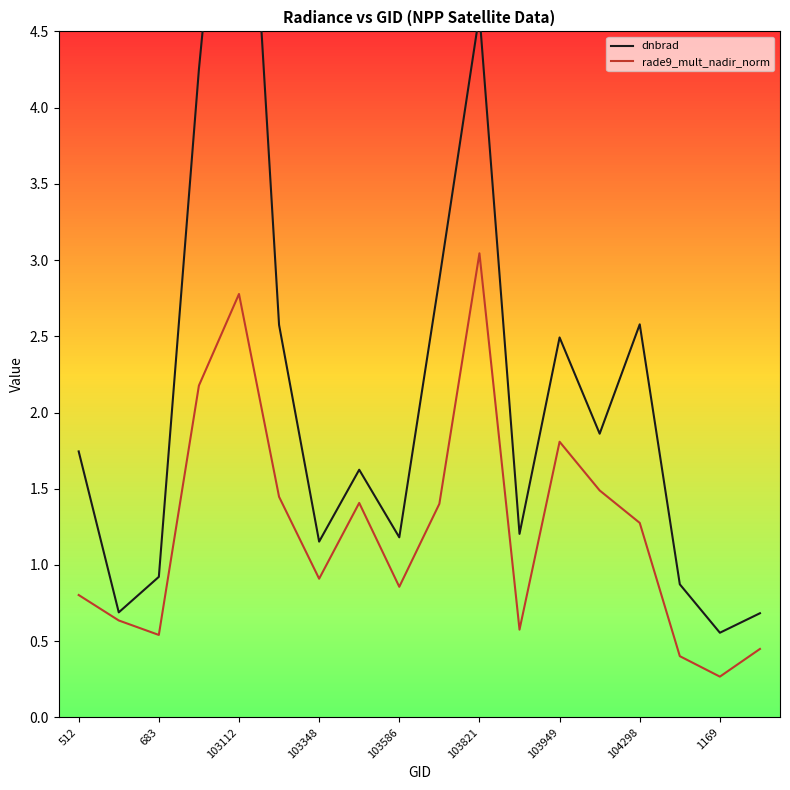

What is the minimum value shown in the chart?

0.3